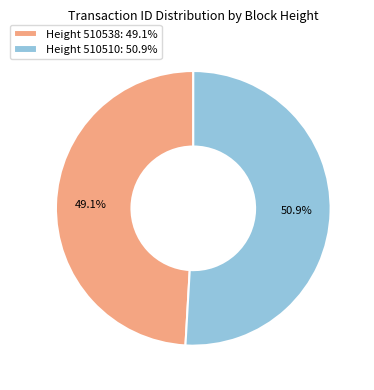

Is there a majority slice in this chart?

Yes